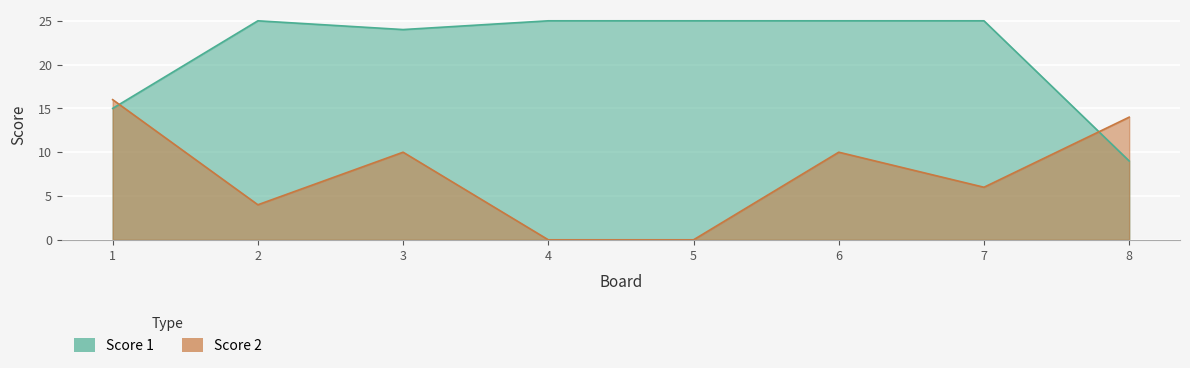

At which label does Score 2 first exceed 10?

1